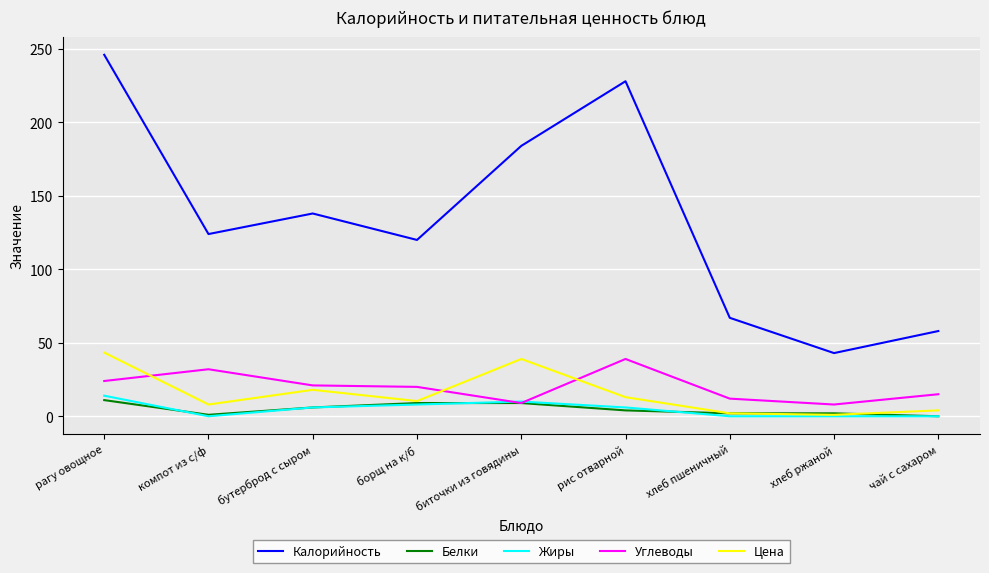

True or false: Углеводы has a value of 51.9 at рис отварной.

False